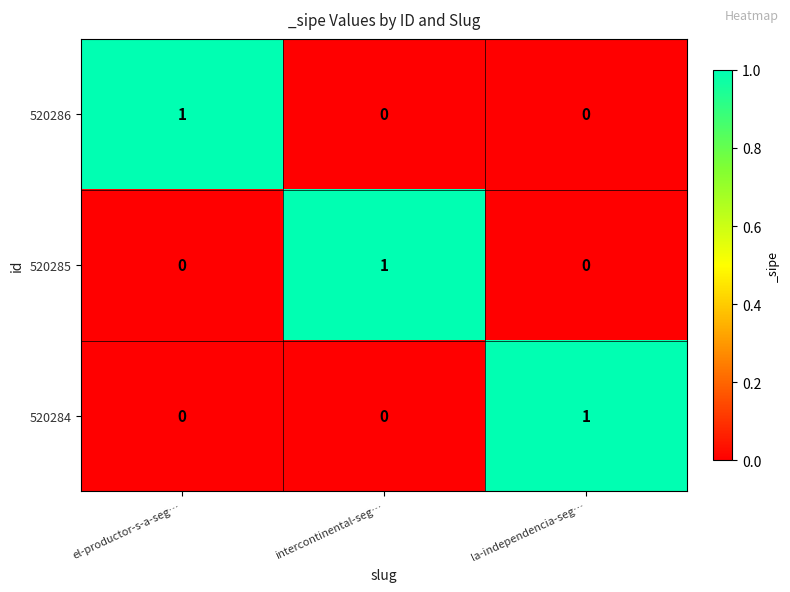

Reading right to left, extract all data points from this chart.

520286: la-independencia-seg…=0	intercontinental-seg…=0	el-productor-s-a-seg…=1
520285: la-independencia-seg…=0	intercontinental-seg…=1	el-productor-s-a-seg…=0
520284: la-independencia-seg…=1	intercontinental-seg…=0	el-productor-s-a-seg…=0